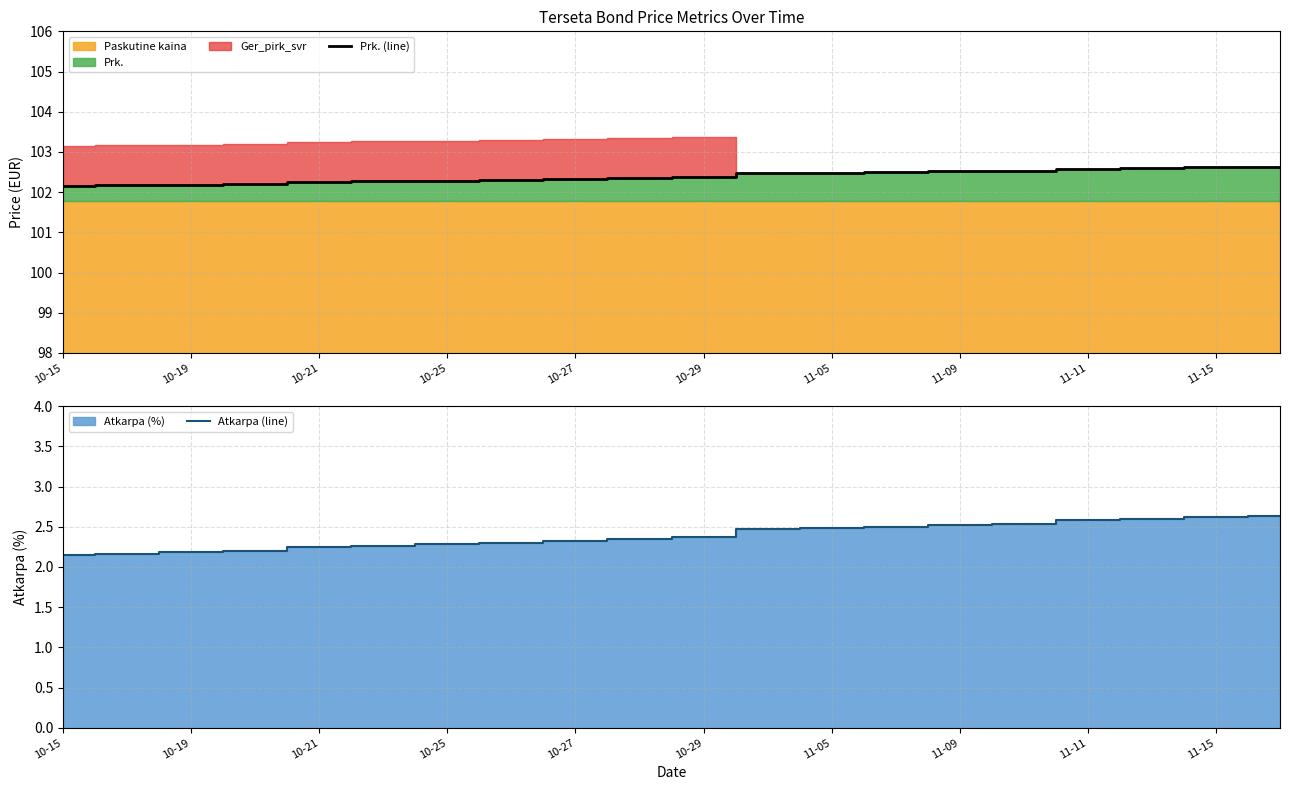

What is the difference between the second highest and second lowest values in the Prk. (line) series?

0.5